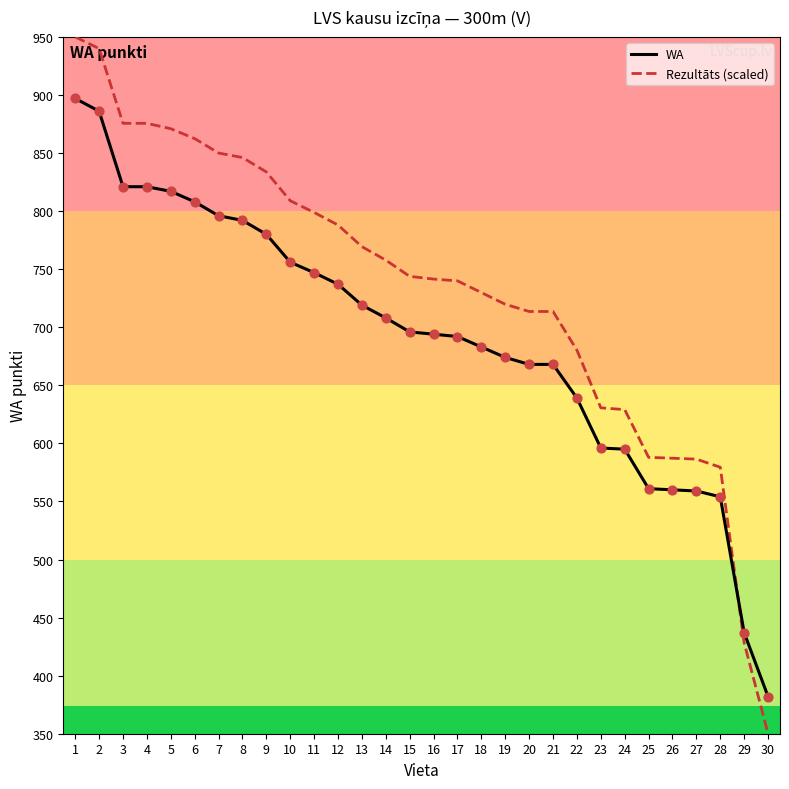

At which category is the sum across all series the highest?

1